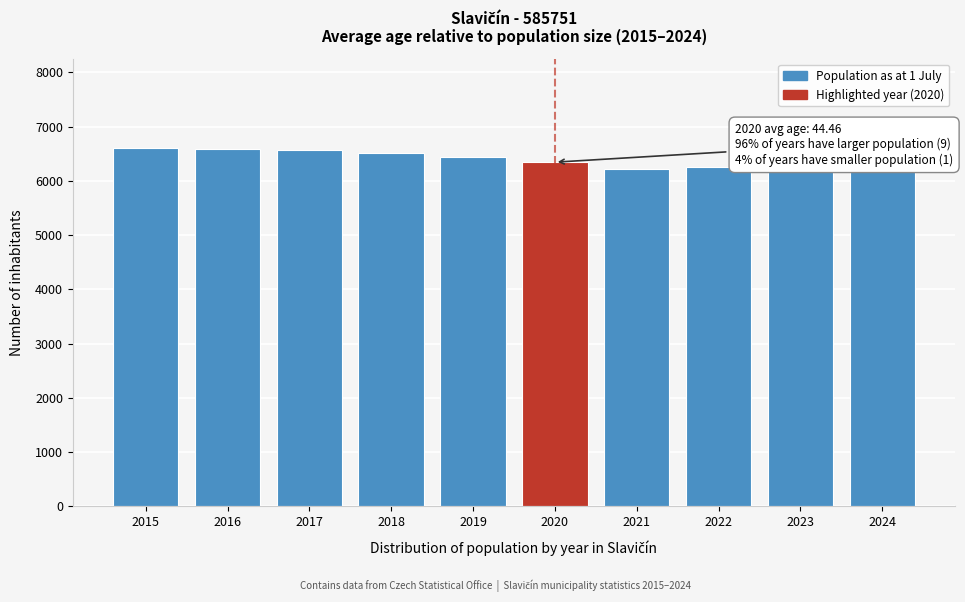

What is the difference between the maximum and minimum values?

422